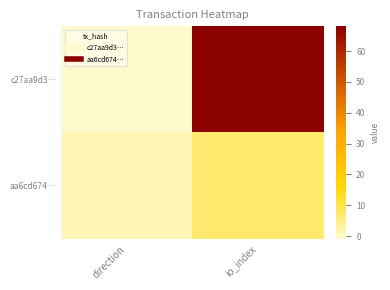

Rank the series by their maximum value, from lowest to highest.

aa6cd674…, c27aa9d3…